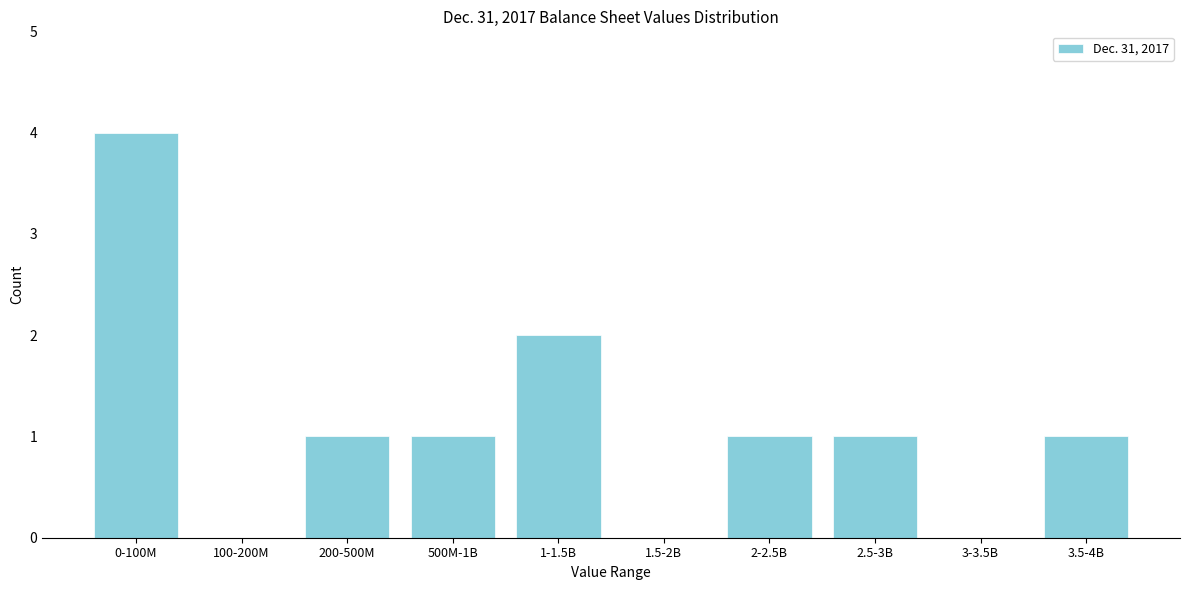

Reading left to right, list all the values displayed in this chart.

0-100M=4	100-200M=0	200-500M=1	500M-1B=1	1-1.5B=2	1.5-2B=0	2-2.5B=1	2.5-3B=1	3-3.5B=0	3.5-4B=1